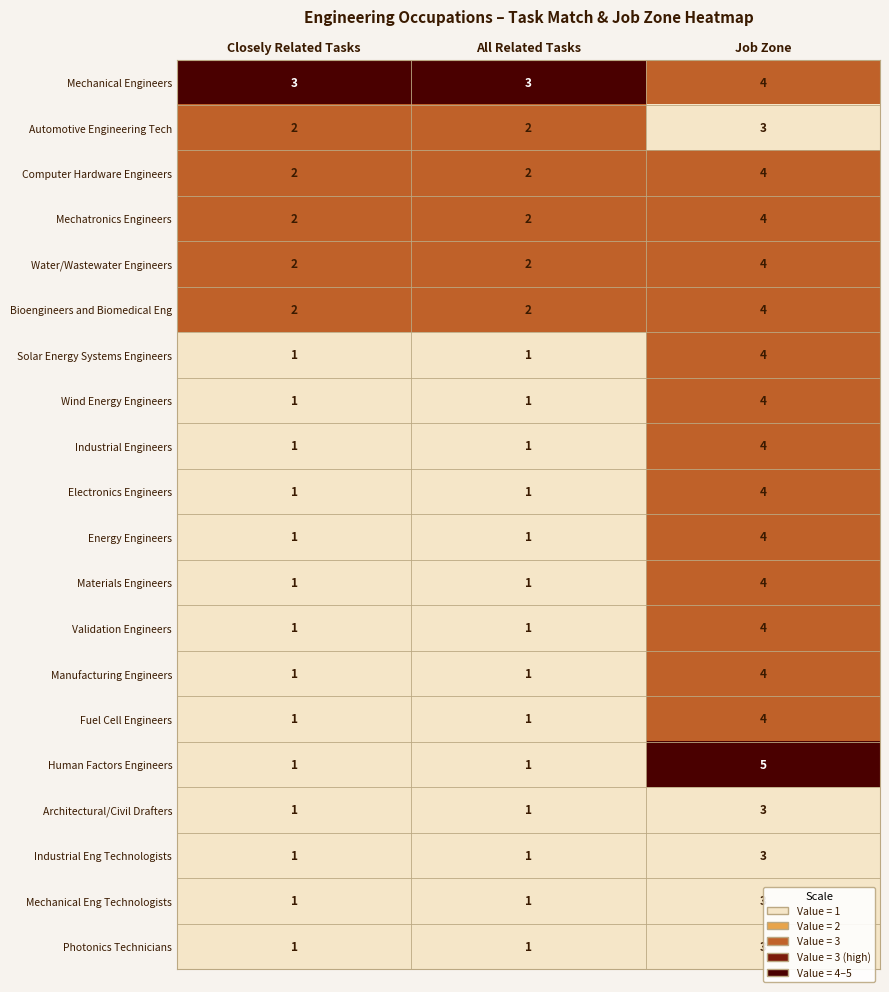

Is it true that Automotive Engineering Tech equals 2 at All Related Tasks?

True